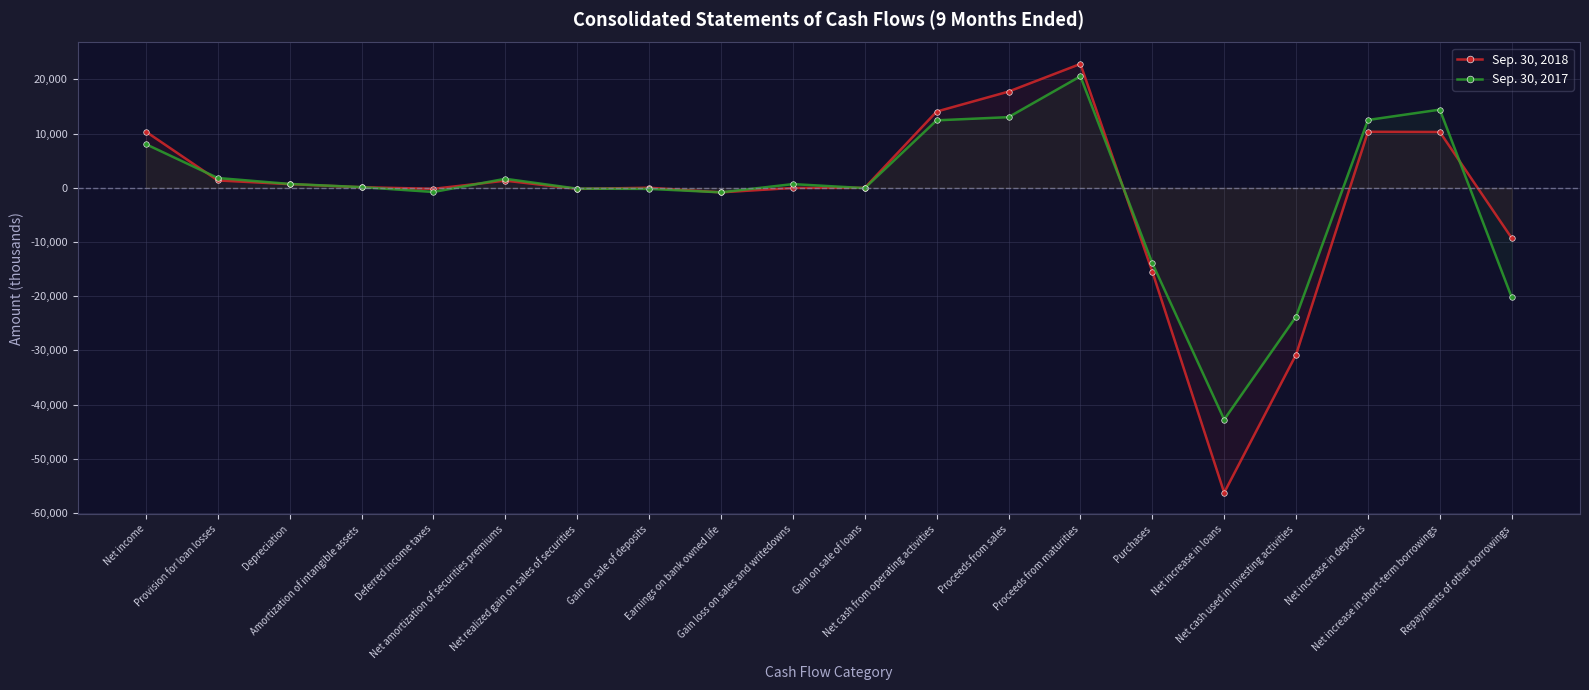

Reading left to right, extract all data points from this chart.

Sep. 30, 2018: 10352	1350	665	97	-198	1308	-213	0	-848	-42	-15	14059	17745	22848	-15458	-56275	-30798	10330	10290	-9296
Sep. 30, 2017: 8041	1800	703	115	-783	1651	-167	-209	-850	673	-67	12440	13027	20570	-13905	-42783	-23794	12505	14418	-20230